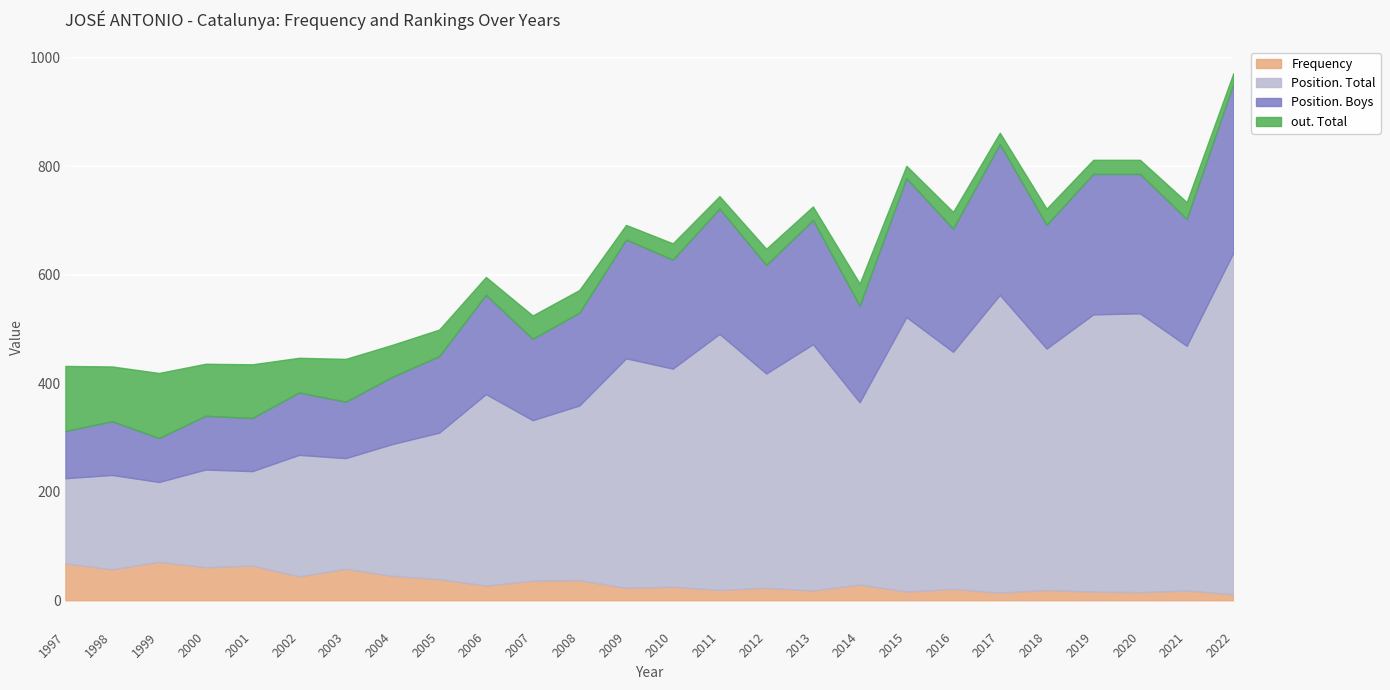

What is the smallest value displayed?

11